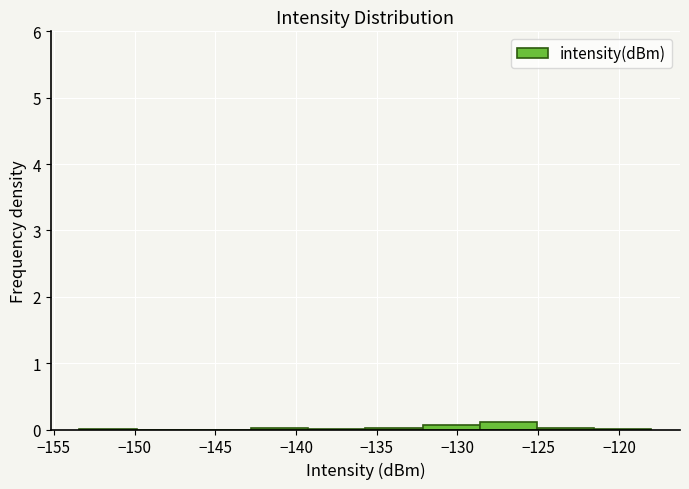

Reading left to right, list every bar in this chart as the range it spans on the x-axis followed by its height. Neither the bar edges nor the heights are printed on the chart, so give them approximately, as read against the axes.

-153.5 to -150.0: under 0.1
-150.0 to -146.5: 0
-146.5 to -143.0: 0
-143.0 to -139.0: under 0.1
-139.0 to -135.5: under 0.1
-135.5 to -132.0: under 0.1
-132.0 to -128.5: under 0.1
-128.5 to -125.0: 0.1
-125.0 to -121.5: under 0.1
-121.5 to -118.0: under 0.1